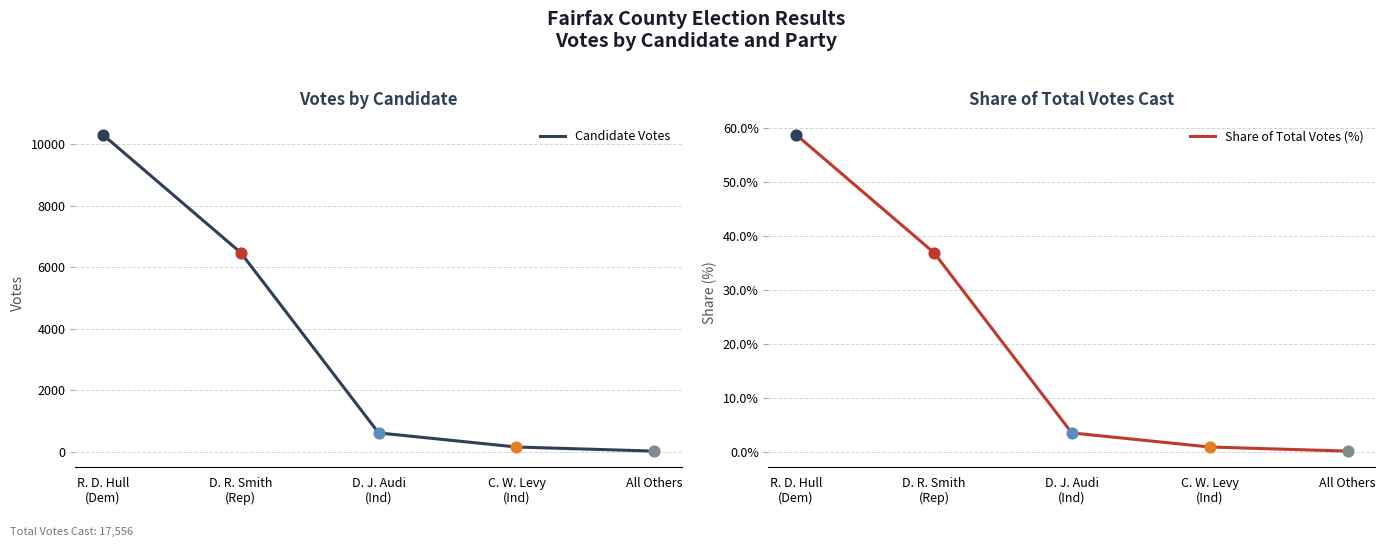

What are all the series names shown in the legend?

Candidate Votes, Share of Total Votes (%)